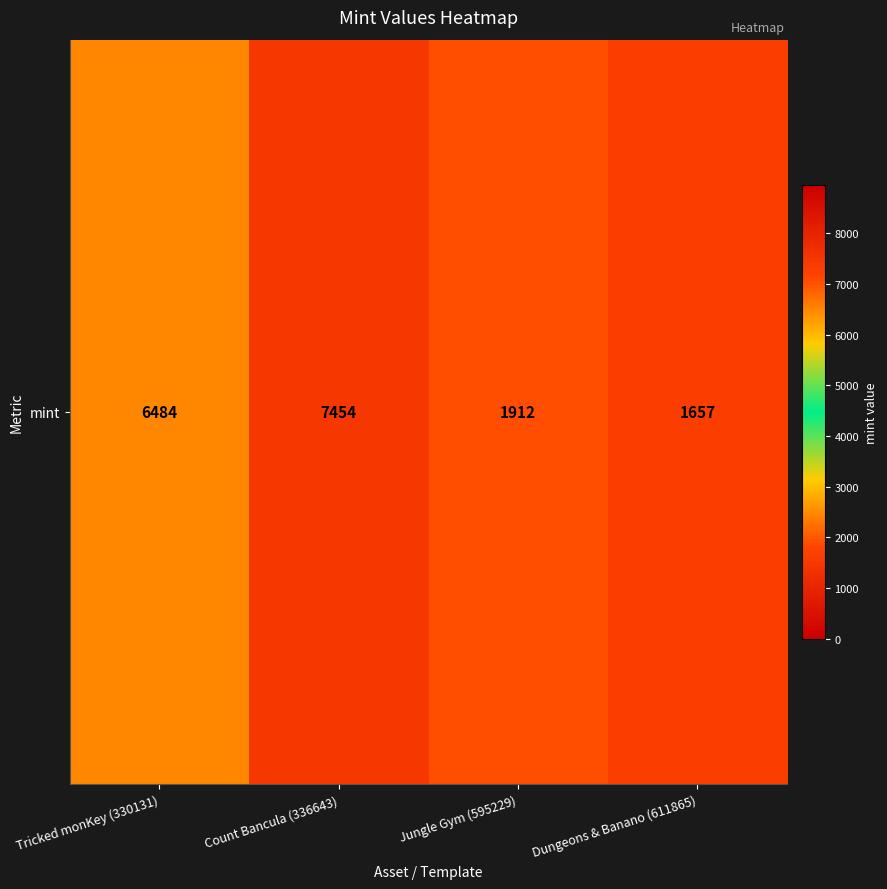

Rank the categories by value from lowest to highest.

Dungeons & Banano (611865), Jungle Gym (595229), Tricked monKey (330131), Count Bancula (336643)